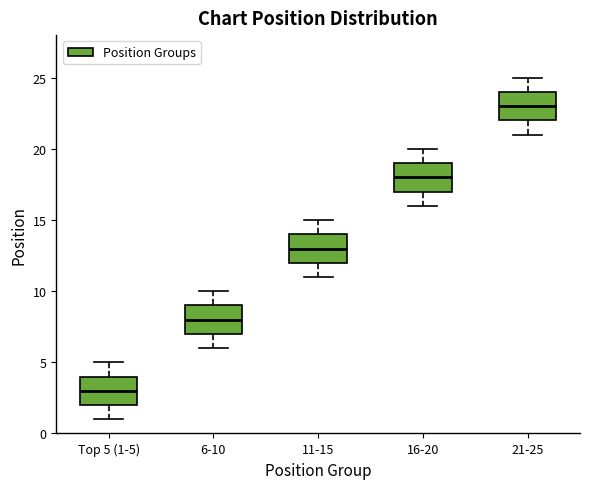

Reading left to right, read every box against the y-axis: the position of its median line, the range the box covers, and the ends of its whiskers. The values are not printed on the chart, so give them approximately, as read against the axis.

Top 5 (1-5): median 3, box 2 to 4, whiskers 1 to 5
6-10: median 8, box 7 to 9, whiskers 6 to 10
11-15: median 13, box 12 to 14, whiskers 11 to 15
16-20: median 18, box 17 to 19, whiskers 16 to 20
21-25: median 23, box 22 to 24, whiskers 21 to 25